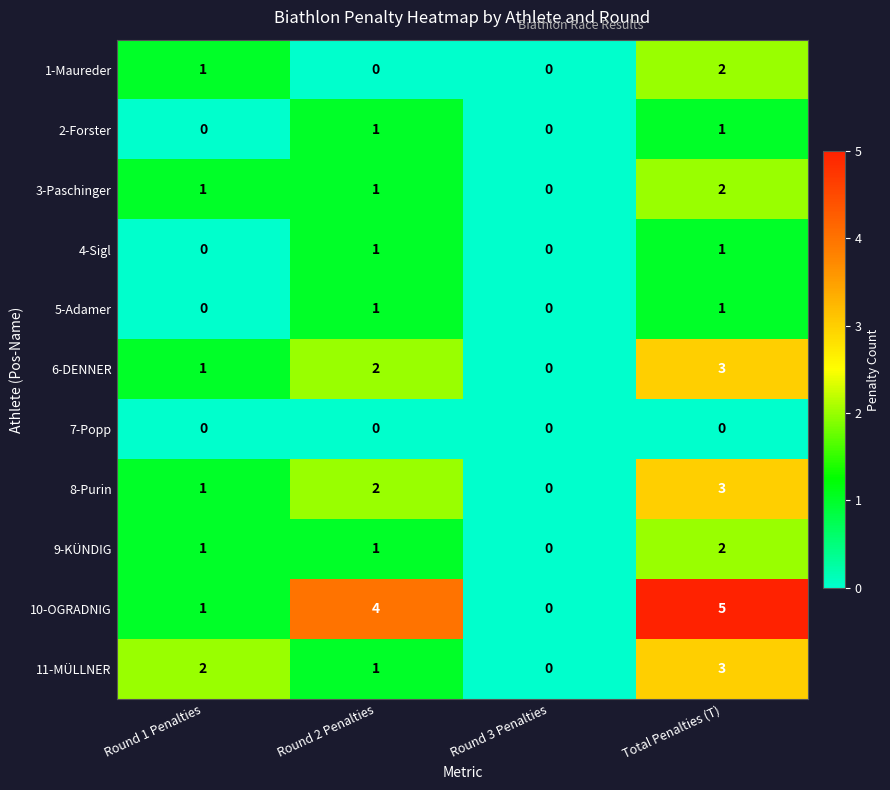

The 7-Popp series shows 0 at Round 3 Penalties. True or false?

True